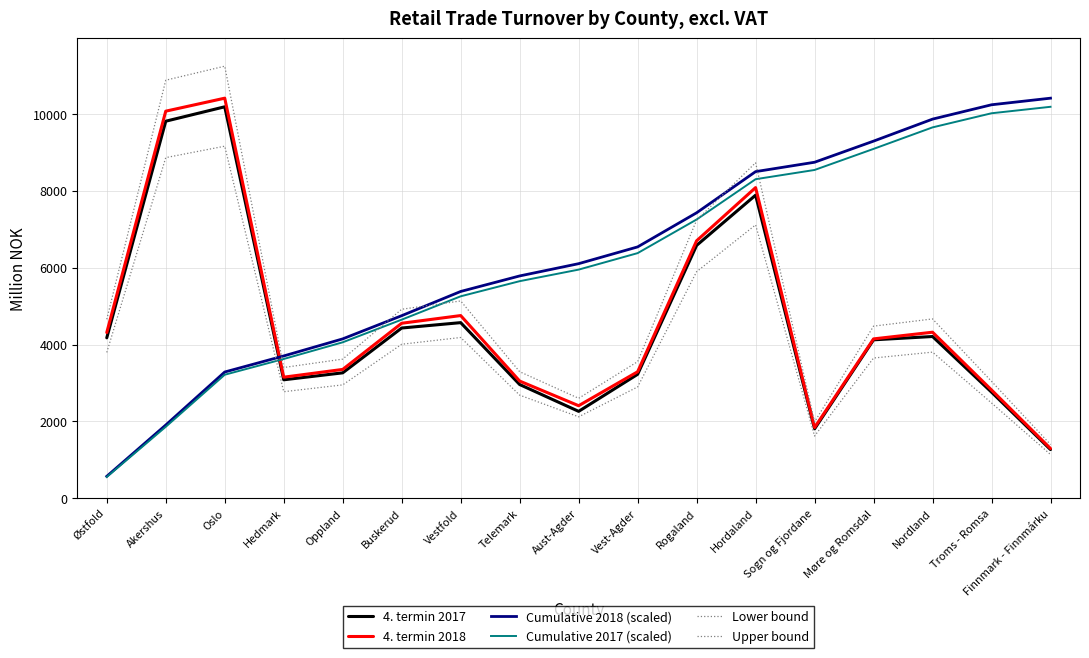

Reading left to right, extract all data points from this chart.

4. termin 2017: 4174.0	9809.0	10184.0	3082.0	3263.0	4429.0	4569.0	2959.0	2261.0	3225.0	6578.0	7885.0	1806.0	4122.0	4208.0	2761.0	1267.0
4. termin 2018: 4312.0	10070.0	10408.0	3150.0	3352.0	4553.0	4753.0	3049.0	2408.0	3291.0	6698.0	8082.0	1840.0	4146.0	4320.0	2817.0	1294.0
Cumulative 2018 (scaled): 571.4	1905.8	3285.0	3702.4	4146.6	4749.9	5379.8	5783.8	6102.9	6539.0	7426.6	8497.6	8741.4	9290.8	9863.2	10236.5	10408.0
Cumulative 2017 (scaled): 555.1	1859.5	3213.8	3623.6	4057.5	4646.5	5254.1	5647.6	5948.3	6377.1	7251.9	8300.4	8540.6	9088.8	9648.3	10015.5	10184.0
Lower bound: 3794.6	8861.6	9159.0	2772.0	2949.8	4006.6	4182.6	2683.1	2119.0	2896.1	5894.2	7112.2	1619.2	3648.5	3801.6	2479.0	1138.7
Upper bound: 4657.0	10875.6	11240.6	3402.0	3620.2	4917.2	5133.2	3292.9	2600.6	3554.3	7233.8	8728.6	1987.2	4477.7	4665.6	3042.4	1397.5